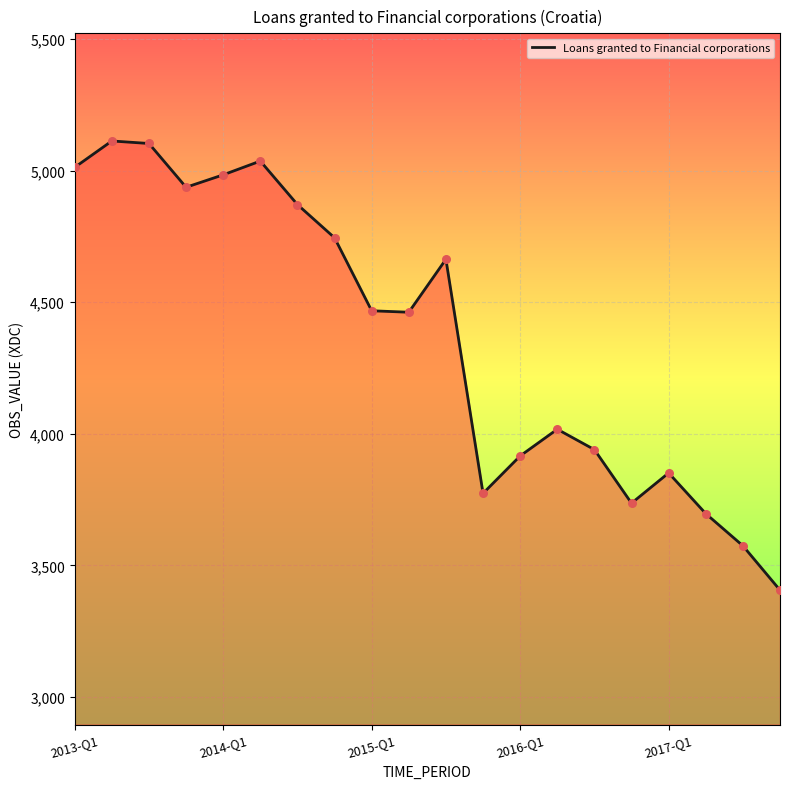

What is the smallest value displayed?

3406.0